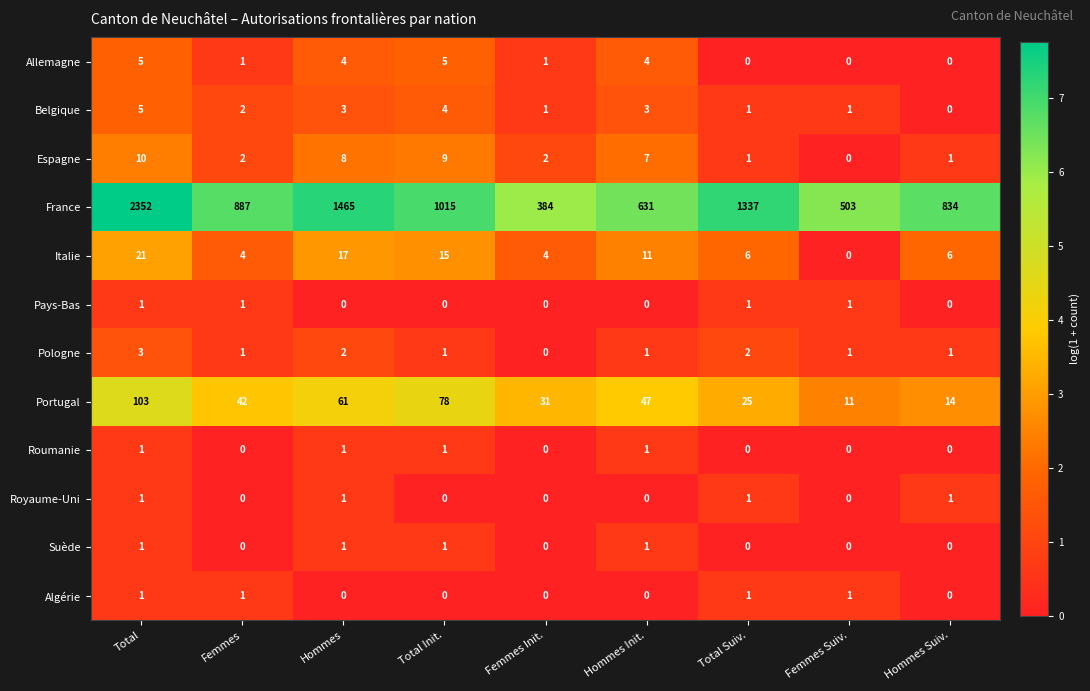

How many distinct data groups are displayed?

12